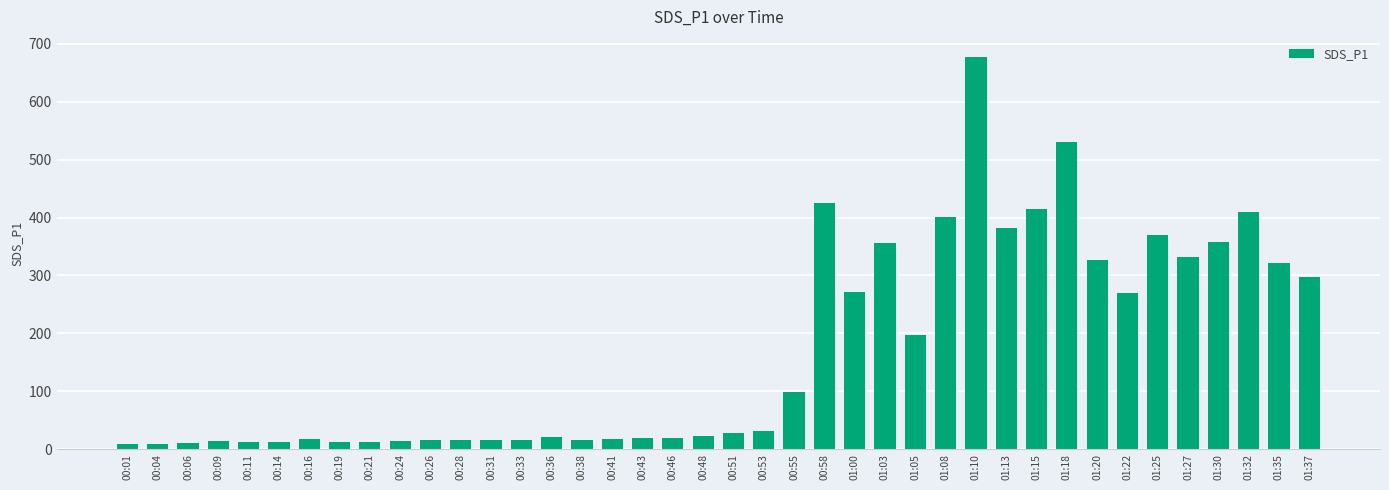

The value at 00:58 is 154.4. True or false?

False